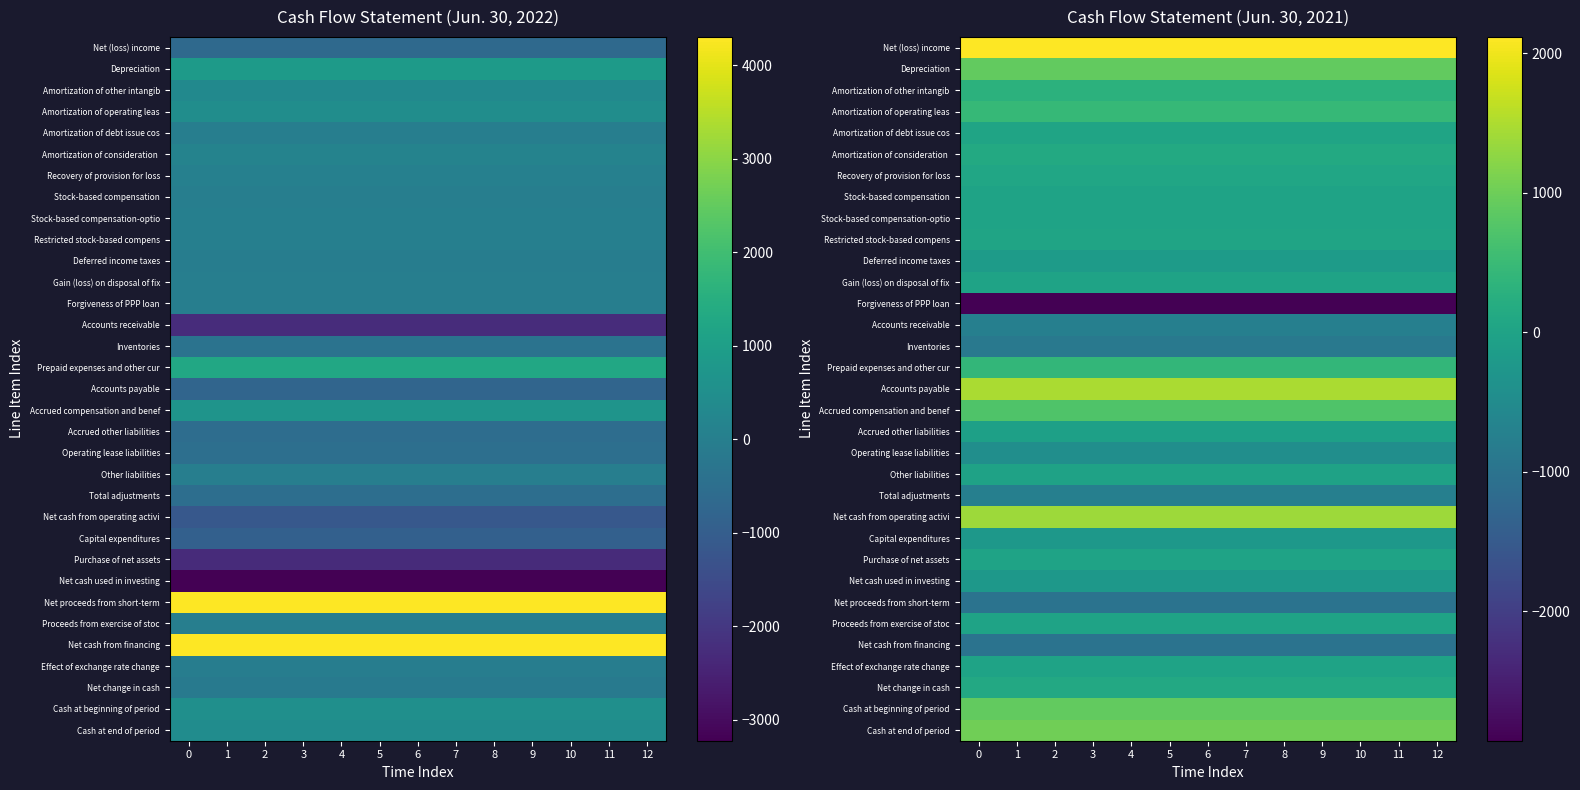

The value of Recovery of provision for loss at 2 is 59. True or false?

True